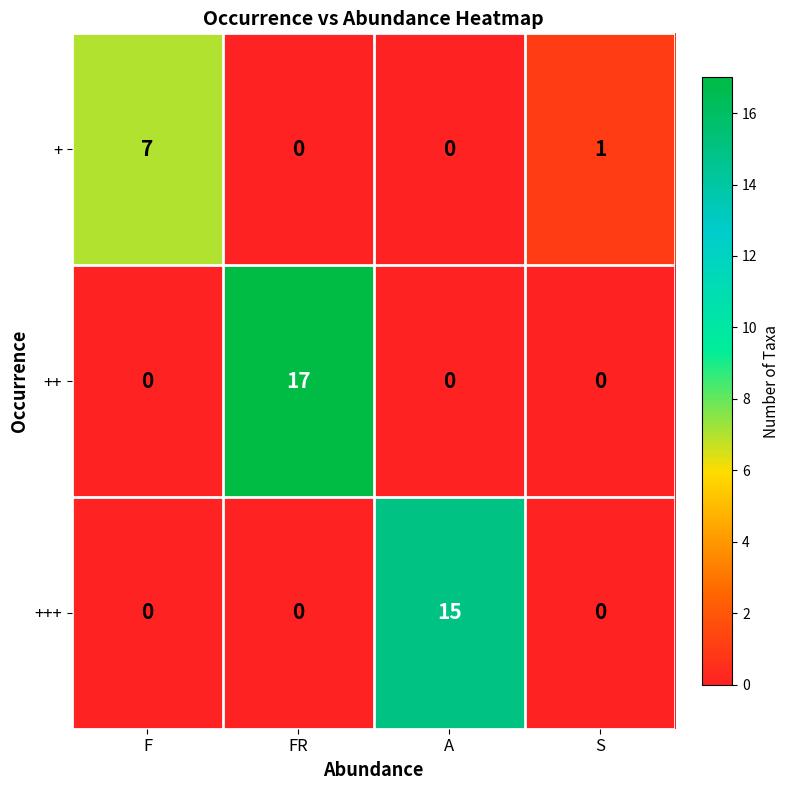

Which series changed the most between FR and S?

++